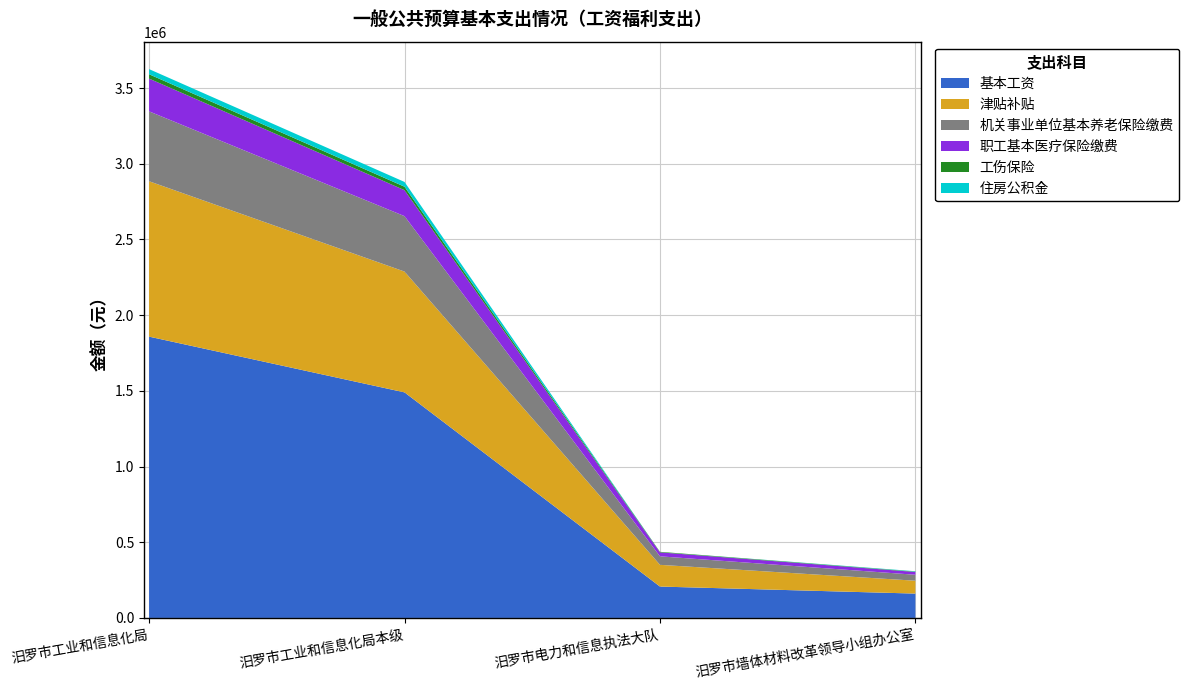

Reading right to left, transcribe all the data shown in this chart.

基本工资: 汨罗市墙体材料改革领导小组办公室=160848	汨罗市电力和信息执法大队=207288	汨罗市工业和信息化局本级=1489824	汨罗市工业和信息化局=1857960
津贴补贴: 汨罗市墙体材料改革领导小组办公室=85008	汨罗市电力和信息执法大队=143484	汨罗市工业和信息化局本级=797882	汨罗市工业和信息化局=1026374
机关事业单位基本养老保险缴费: 汨罗市墙体材料改革领导小组办公室=39337	汨罗市电力和信息执法大队=56124	汨罗市工业和信息化局本级=366035	汨罗市工业和信息化局=461496
职工基本医疗保险缴费: 汨罗市墙体材料改革领导小组办公室=18439	汨罗市电力和信息执法大队=26308	汨罗市工业和信息化局本级=171579	汨罗市工业和信息化局=216326
工伤保险: 汨罗市墙体材料改革领导小组办公室=2459	汨罗市电力和信息执法大队=3508	汨罗市工业和信息化局本级=22877	汨罗市工业和信息化局=28844
住房公积金: 汨罗市墙体材料改革领导小组办公室=2385	汨罗市电力和信息执法大队=0	汨罗市工业和信息化局本级=31459	汨罗市工业和信息化局=33844